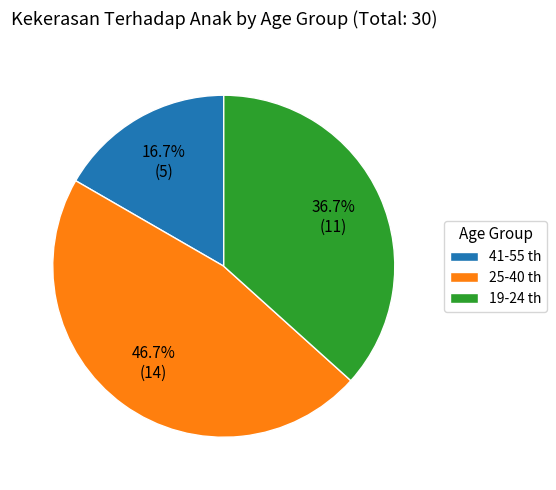

Between 19-24 th and 25-40 th, which is larger?

25-40 th